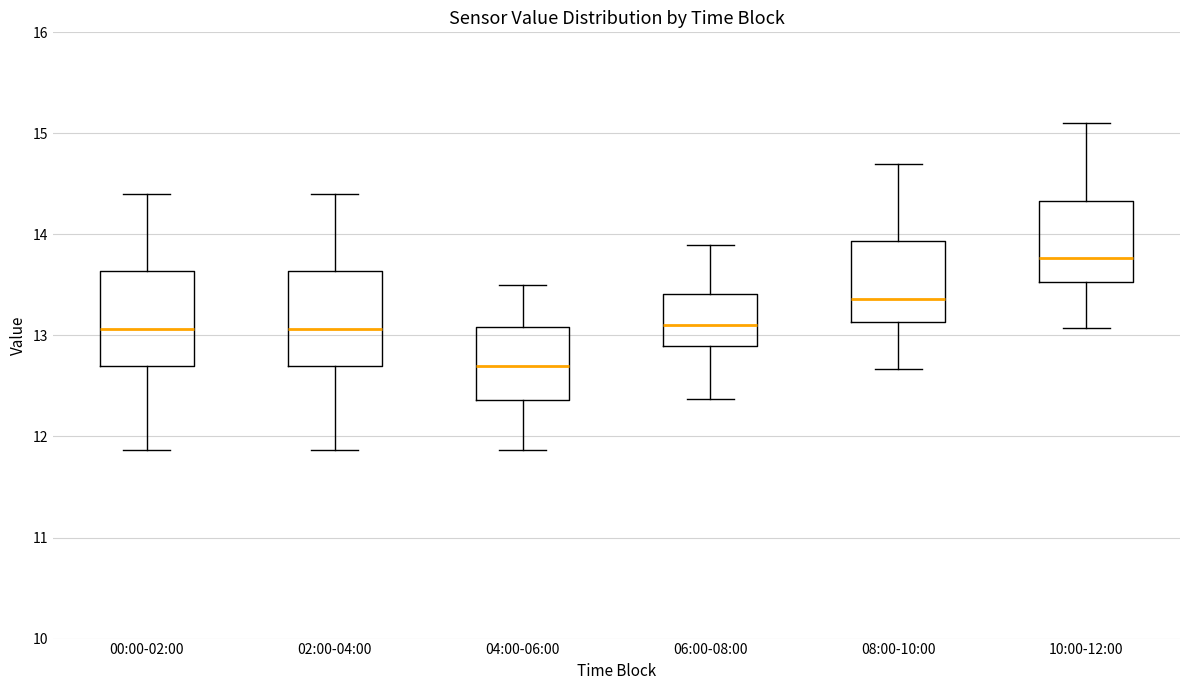

Where does the upper whisker of the box for 04:00-06:00 end on the y-axis? The values are not printed on the chart, so give them approximately, as read against the axis.

13.5